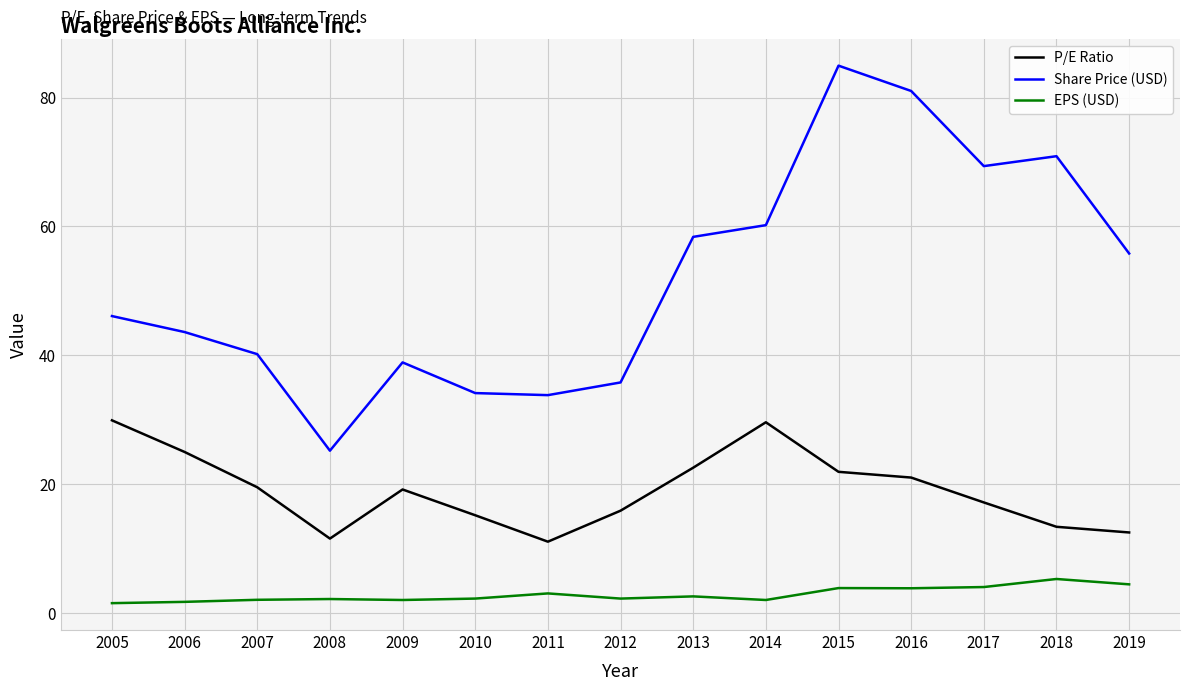

Rank the series by their maximum value, from highest to lowest.

Share Price (USD), P/E Ratio, EPS (USD)